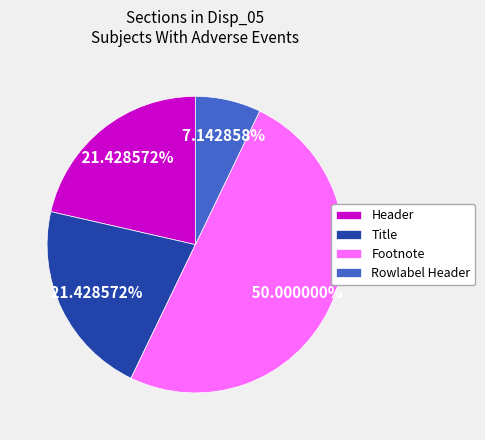

Does Rowlabel Header account for over 50% of the chart?

No